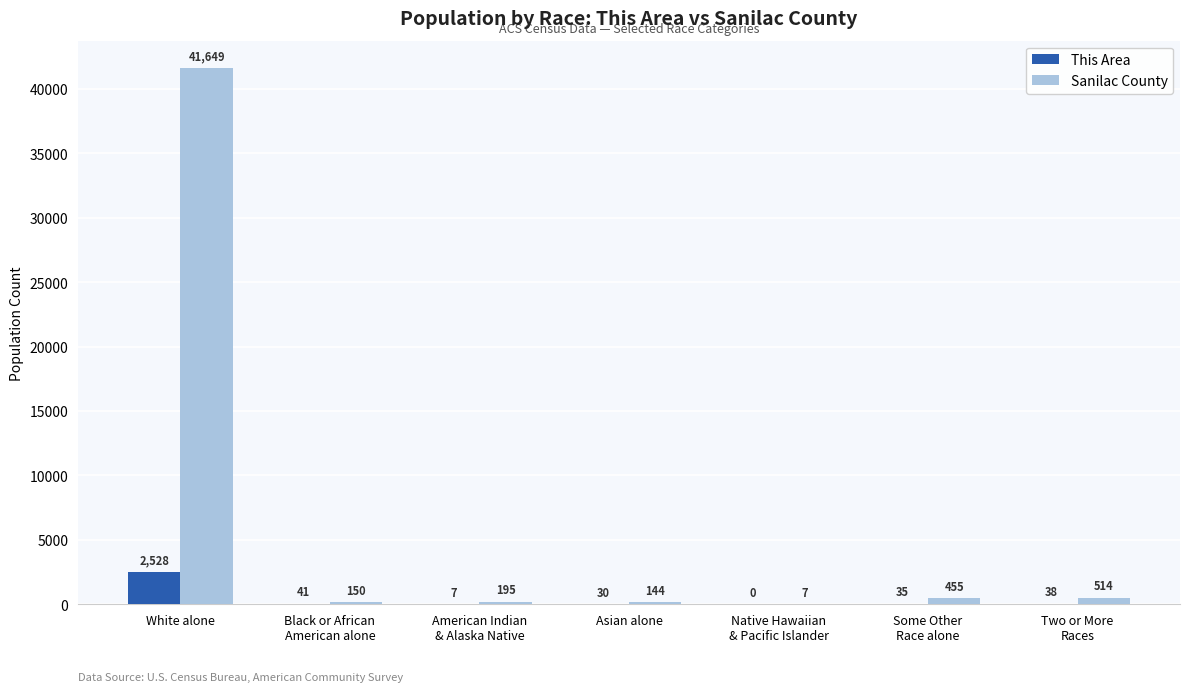

What is the greatest value displayed?

41649